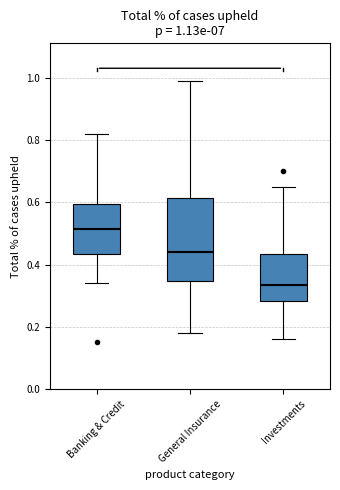

Which box has the lowest median line?

Investments